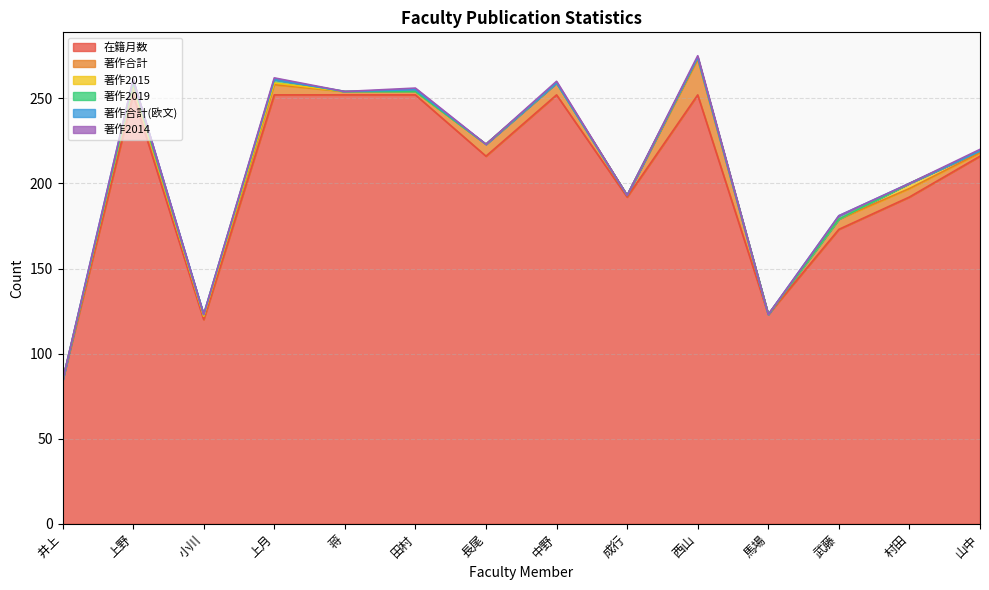

Count the number of categories in the chart.

14